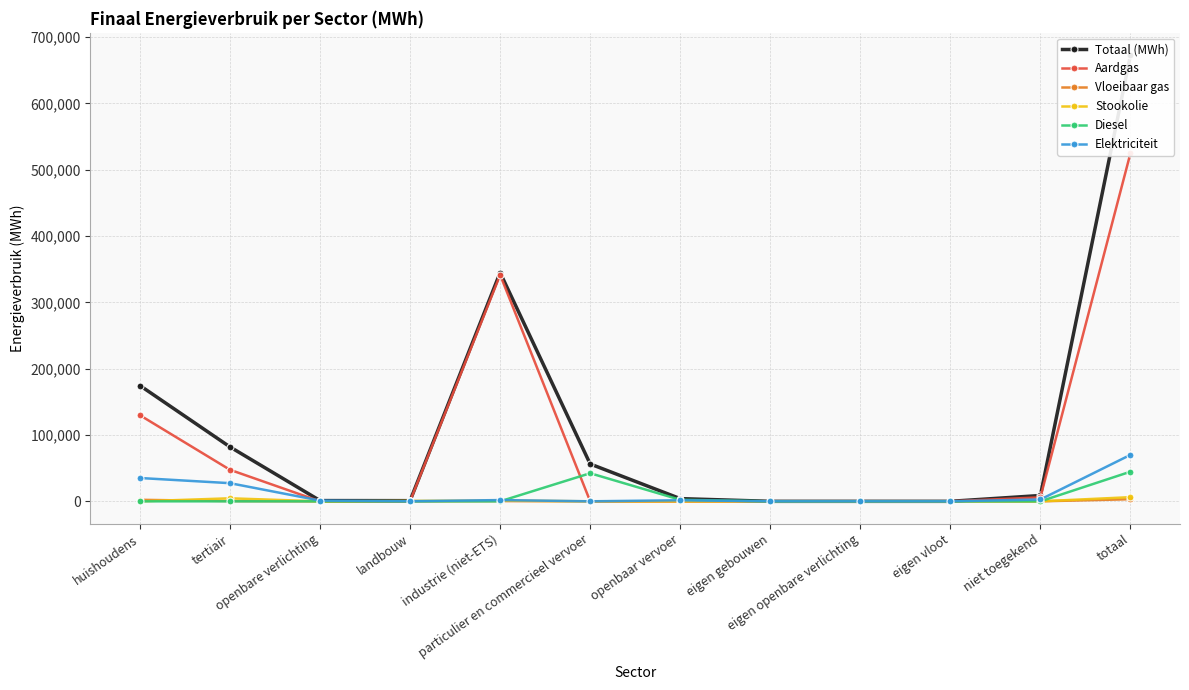

What is the label of the 6th point from the left?

particulier en commercieel vervoer